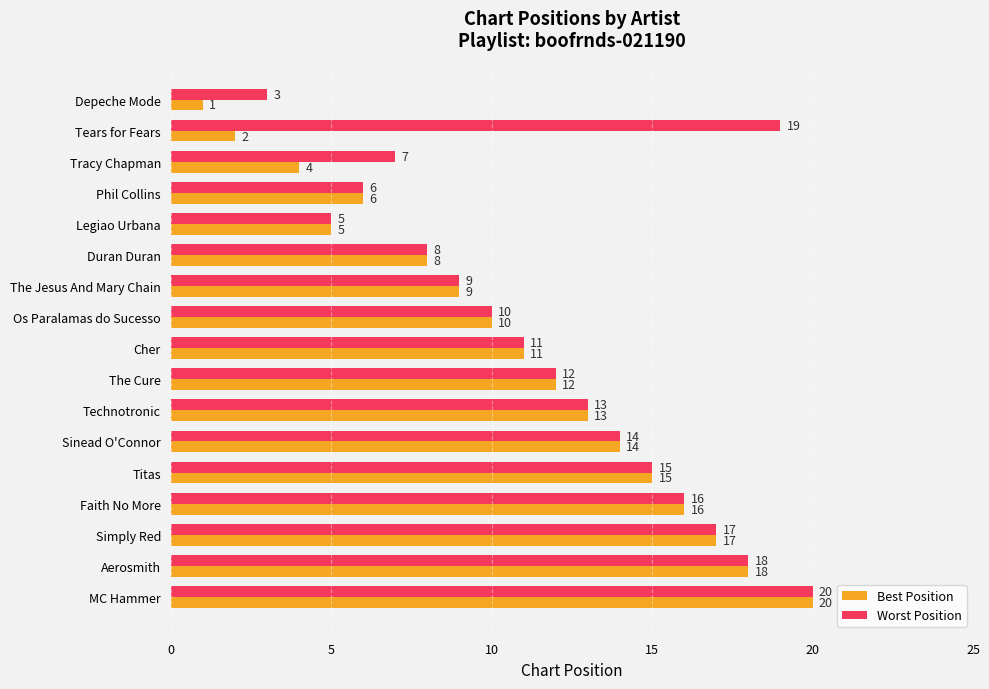

Which series has the largest range (max minus min)?

Best Position